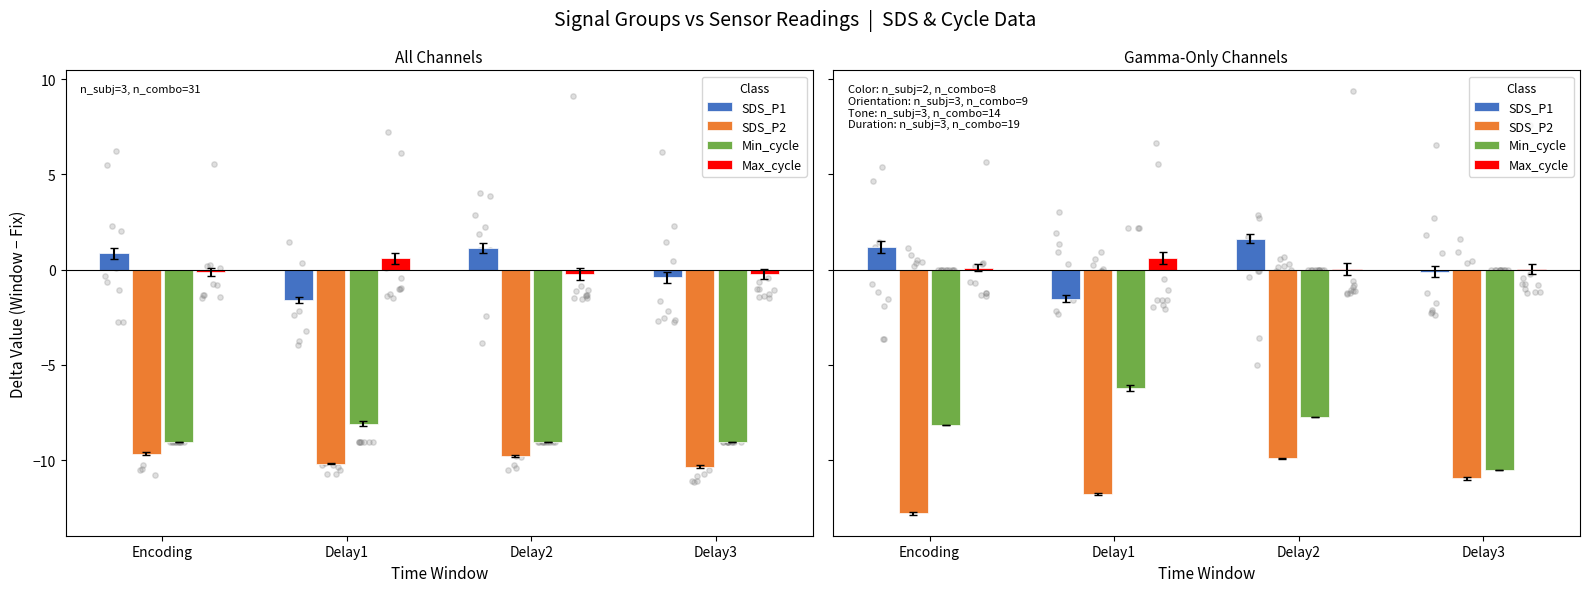

What are all the series names shown in the legend?

SDS_P1, SDS_P2, Min_cycle, Max_cycle